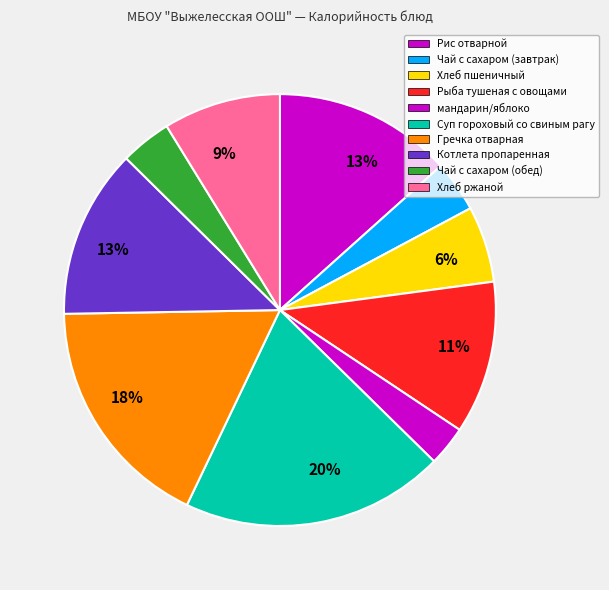

Rank the categories by value from lowest to highest.

мандарин/яблоко, Чай с сахаром (завтрак), Чай с сахаром (обед), Хлеб пшеничный, Хлеб ржаной, Рыба тушеная с овощами, Котлета пропаренная, Рис отварной, Гречка отварная, Суп гороховый со свиным рагу